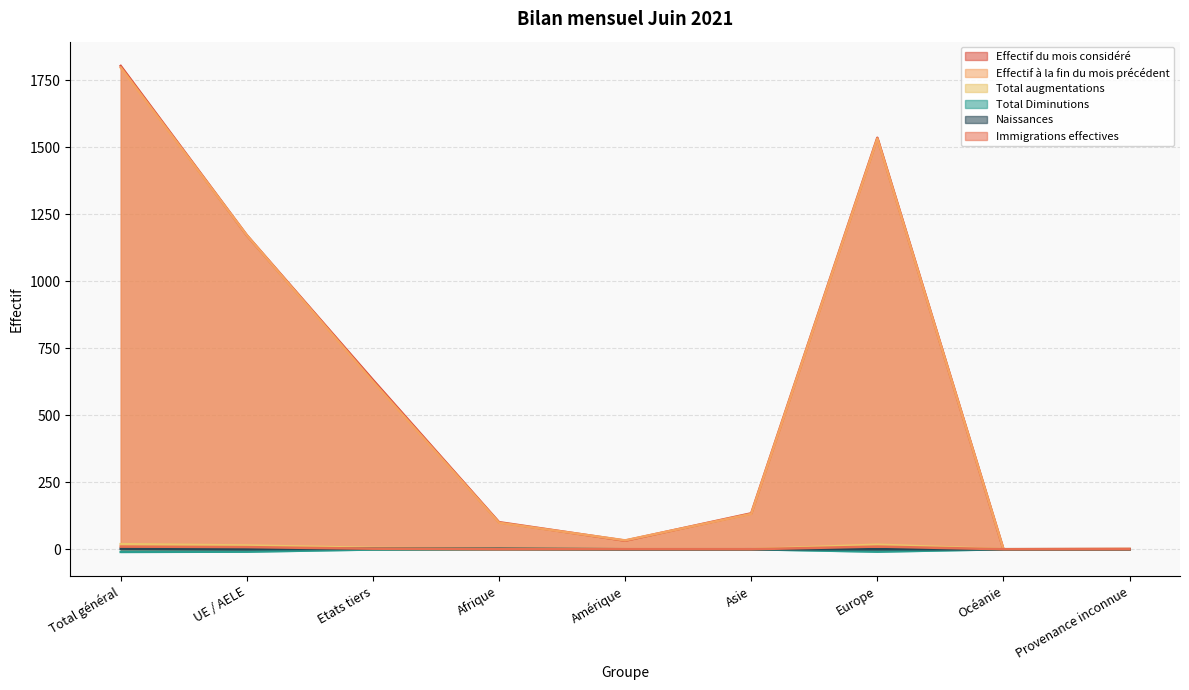

At which label is Effectif à la fin du mois précédent closest to 899?

UE / AELE